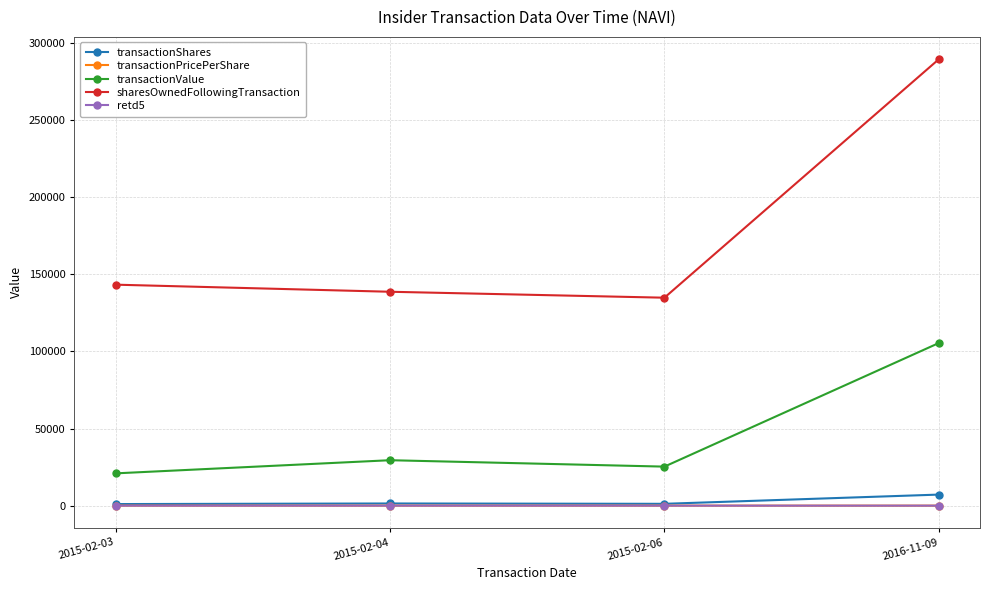

Between 2015-02-06 and 2016-11-09, which series saw the biggest shift?

sharesOwnedFollowingTransaction